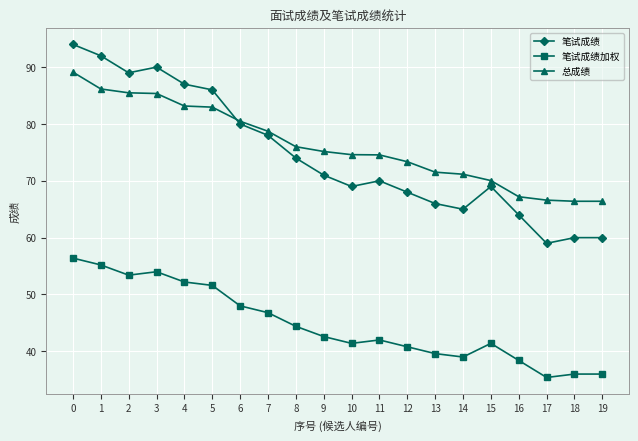

What are all the series names shown in the legend?

笔试成绩, 笔试成绩加权, 总成绩